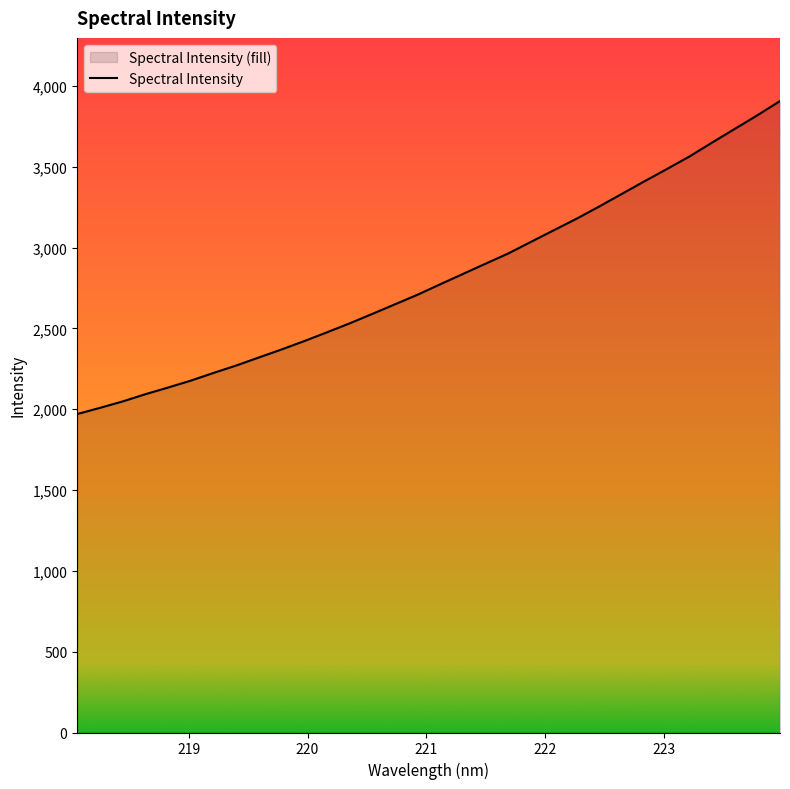

What is the greatest value displayed?

3906.5